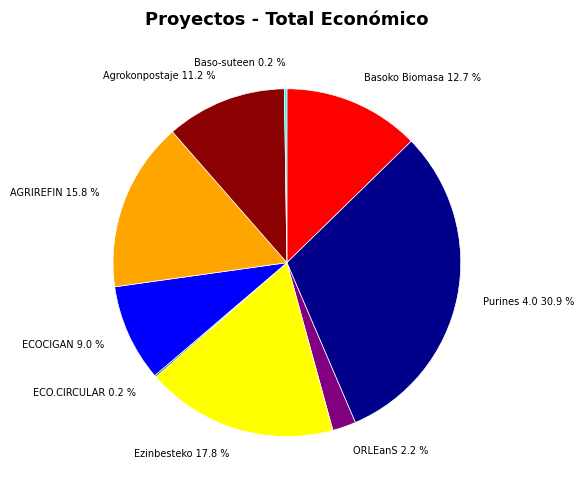

What is the total percentage of Agrokonpostaje 11.2 % and AGRIREFIN 15.8 %?

27.0%